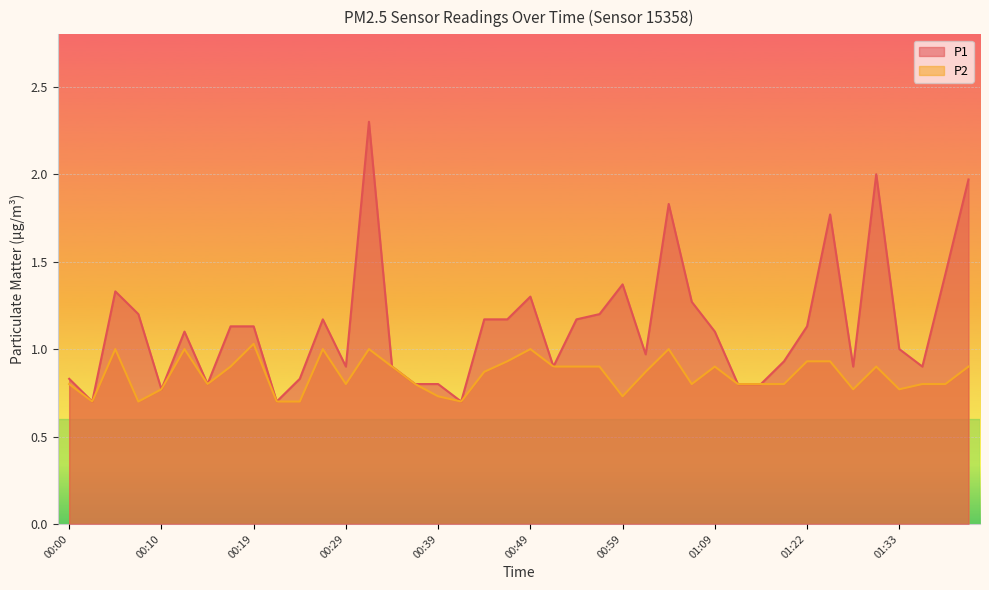

Reading left to right, list all the values displayed in this chart.

P1: 00:00=0.8	00:02=0.7	00:05=1.3	00:07=1.2	00:10=0.8	00:12=1.1	00:15=0.8	00:17=1.1	00:19=1.1	00:22=0.7	00:24=0.8	00:27=1.2	00:29=0.9	00:32=2.3	00:34=0.9	00:36=0.8	00:39=0.8	00:41=0.7	00:44=1.2	00:47=1.2	00:49=1.3	00:51=0.9	00:54=1.2	00:56=1.2	00:59=1.4	01:01=1.0	01:04=1.8	01:07=1.3	01:09=1.1	01:12=0.8	01:15=0.8	01:20=0.9	01:22=1.1	01:25=1.8	01:28=0.9	01:31=2.0	01:33=1.0	01:36=0.9	01:38=1.4	01:41=2.0
P2: 00:00=0.8	00:02=0.7	00:05=1.0	00:07=0.7	00:10=0.8	00:12=1.0	00:15=0.8	00:17=0.9	00:19=1.0	00:22=0.7	00:24=0.7	00:27=1.0	00:29=0.8	00:32=1.0	00:34=0.9	00:36=0.8	00:39=0.7	00:41=0.7	00:44=0.9	00:47=0.9	00:49=1.0	00:51=0.9	00:54=0.9	00:56=0.9	00:59=0.7	01:01=0.9	01:04=1.0	01:07=0.8	01:09=0.9	01:12=0.8	01:15=0.8	01:20=0.8	01:22=0.9	01:25=0.9	01:28=0.8	01:31=0.9	01:33=0.8	01:36=0.8	01:38=0.8	01:41=0.9